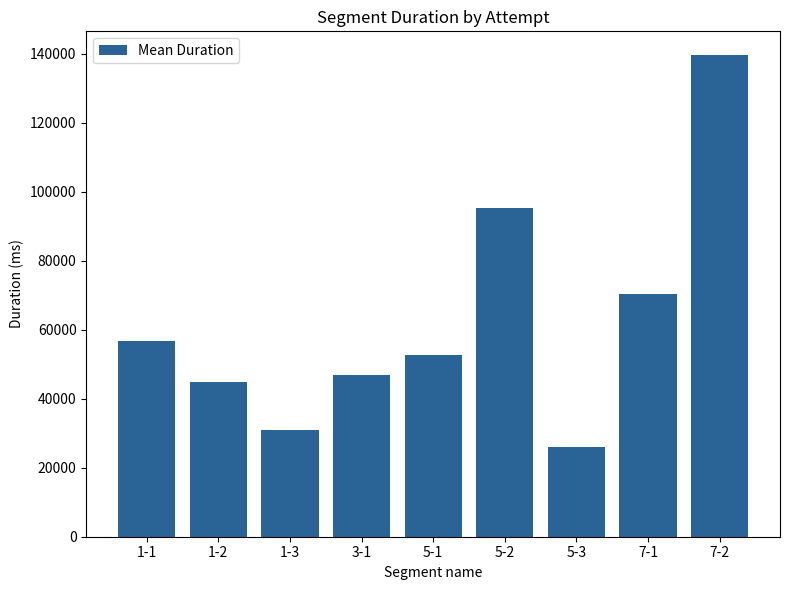

Is it true that the value at 7-1 is 70251.2?

True